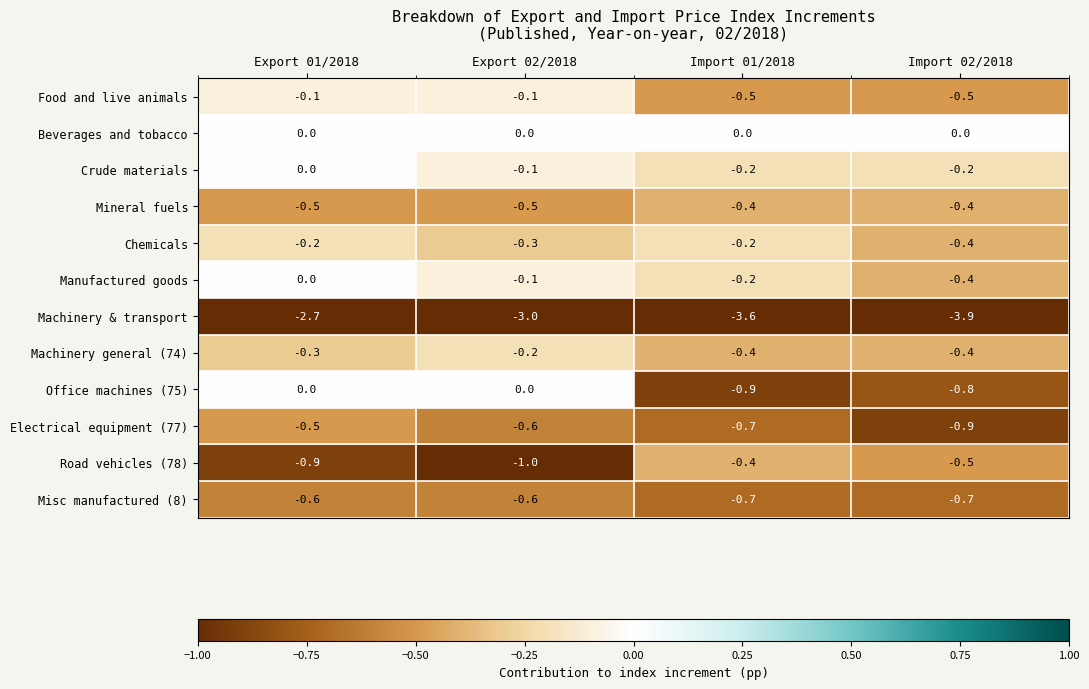

The Manufactured goods series shows -0.4 at Import 02/2018. True or false?

True